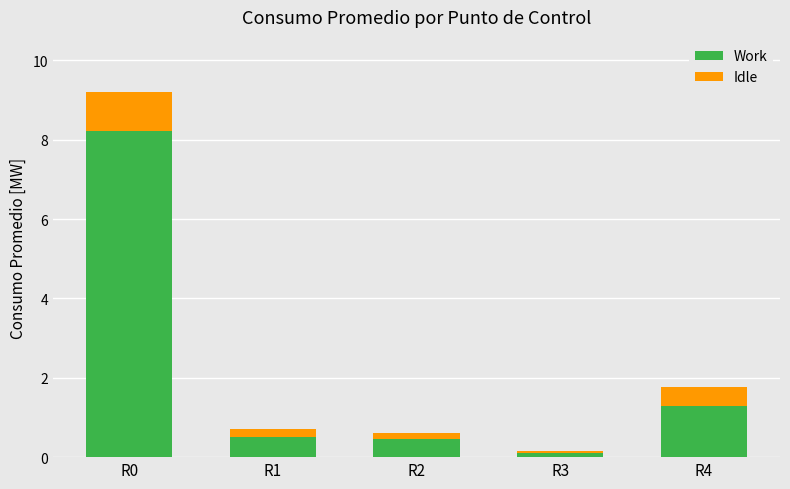

At which label is Work closest to 4?

R4